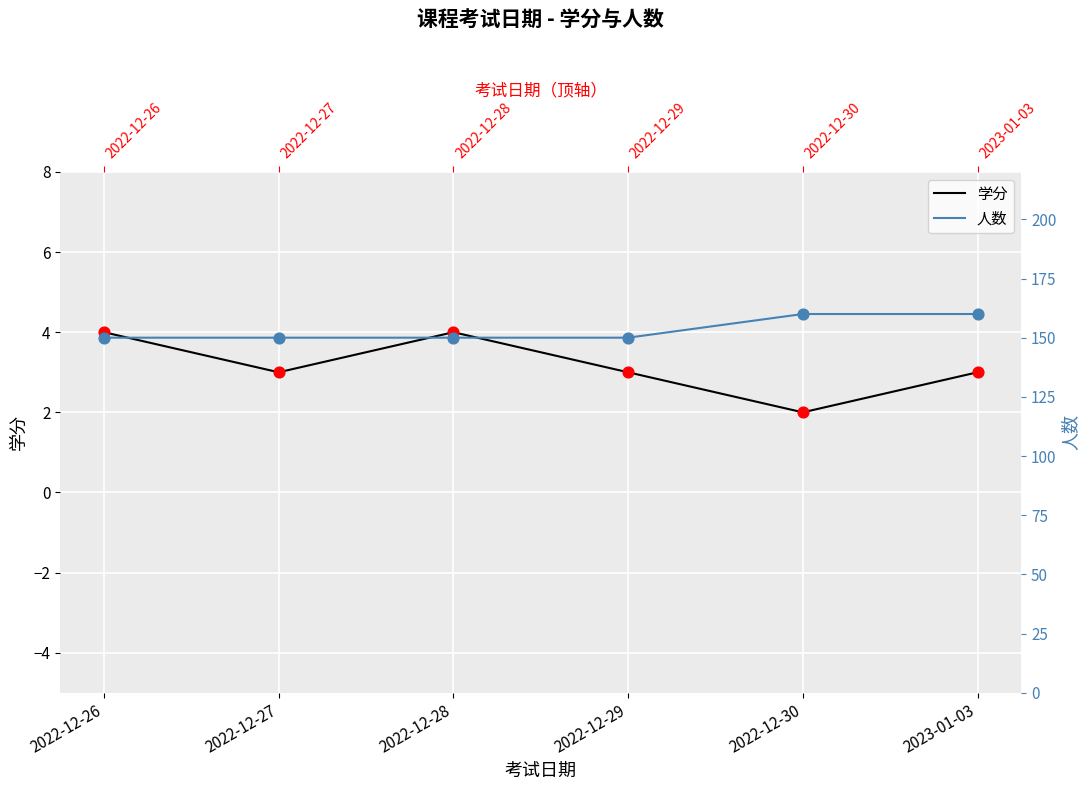

Is the value of 学分 at 2022-12-27 greater than the value of 人数 at 2022-12-29?

No